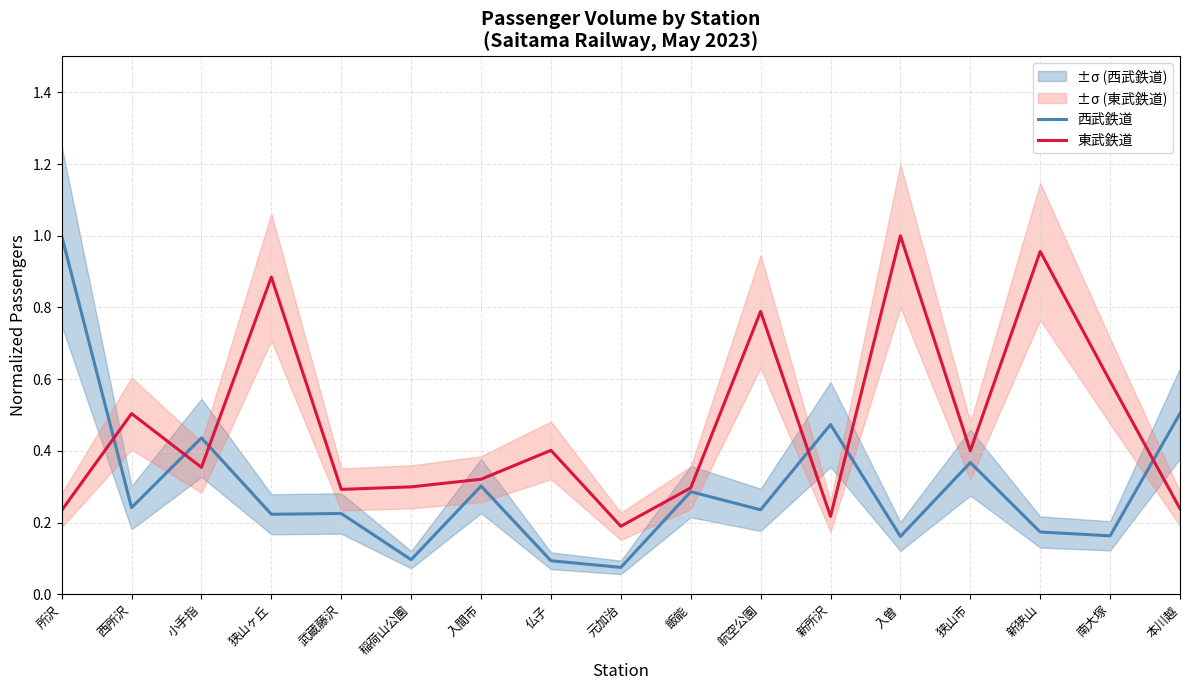

What is the sum of the 東武鉄道 values at 武蔵藤沢 and 狭山ヶ丘?

1.2